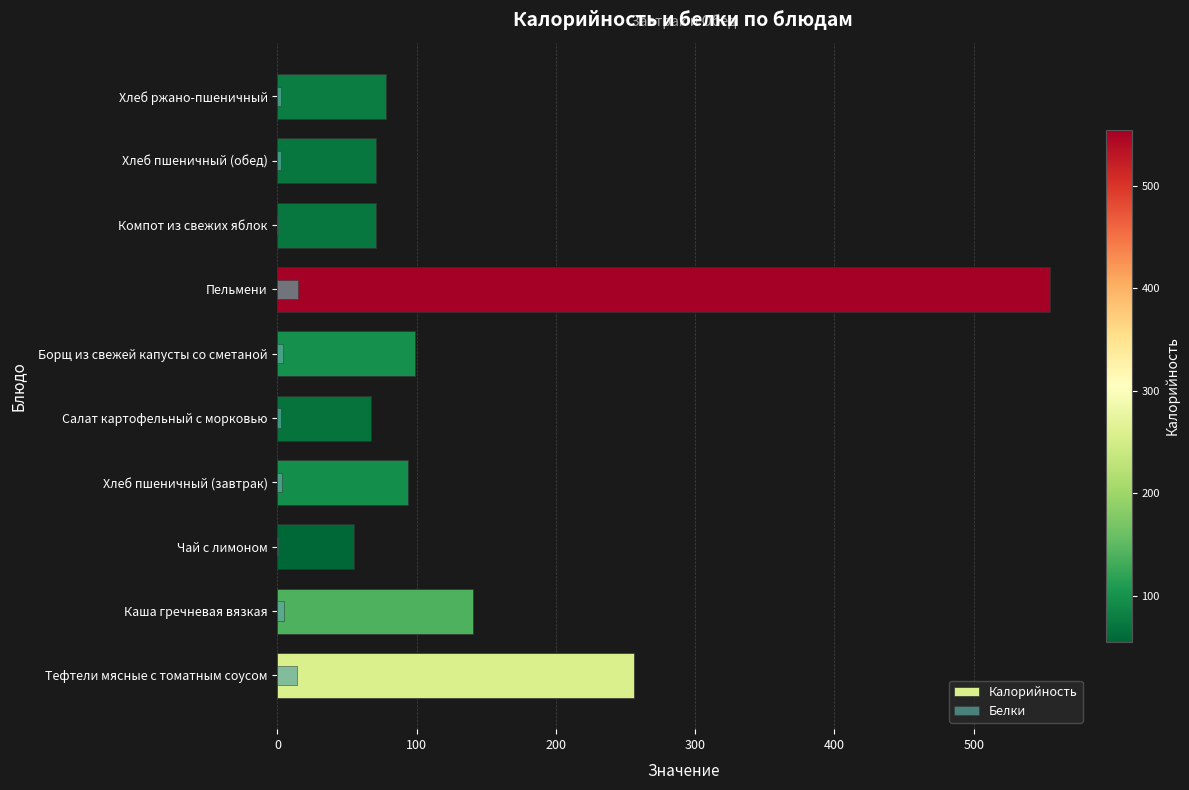

What is the value of the Калорийность bar at the 1st from the left?

256.3